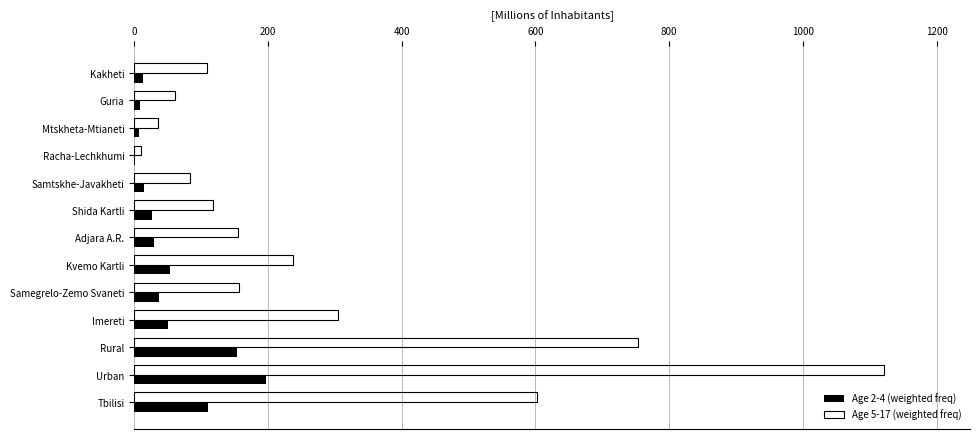

Is it true that Age 5-17 (weighted freq) equals 615.9 at Urban?

False